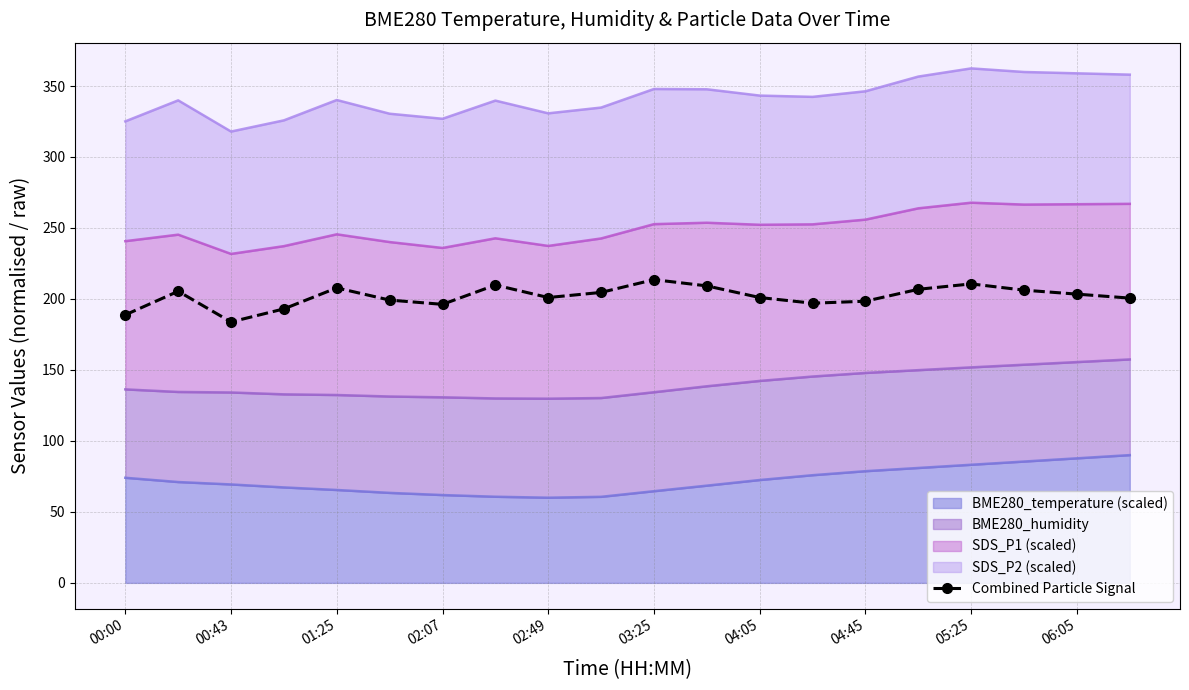

What value does the data have at 03:25?

213.6